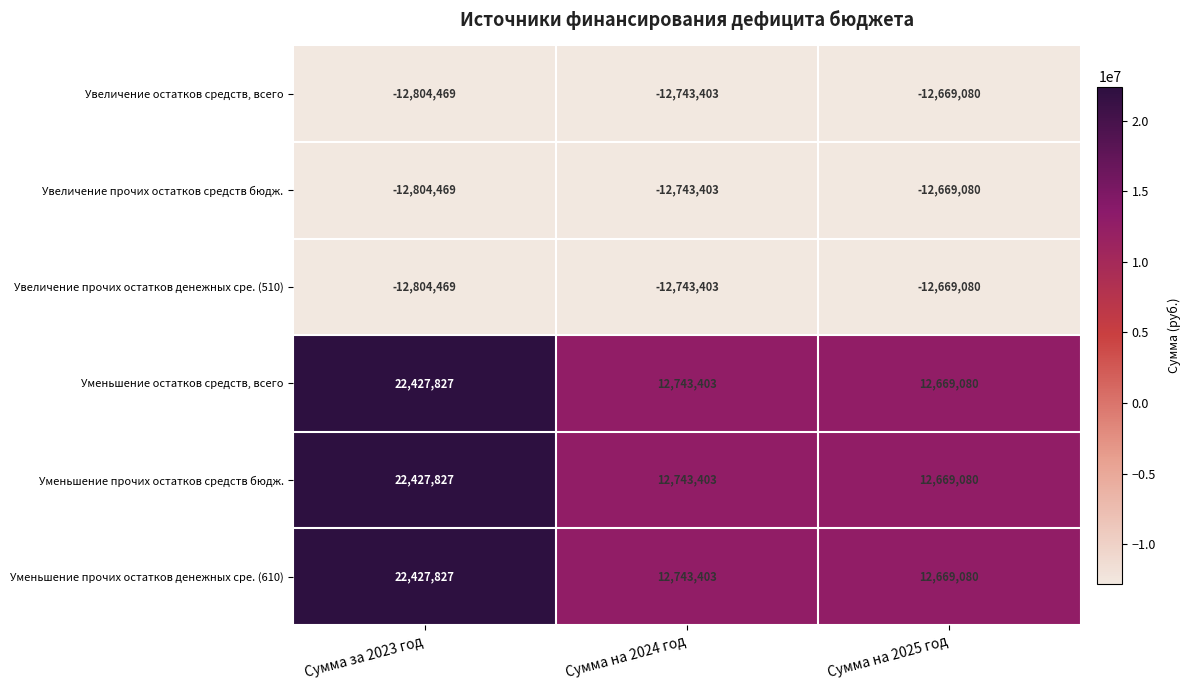

What is the sum of the Увеличение прочих остатков средств бюдж. values at Сумма на 2024 год and Сумма за 2023 год?

-25547872